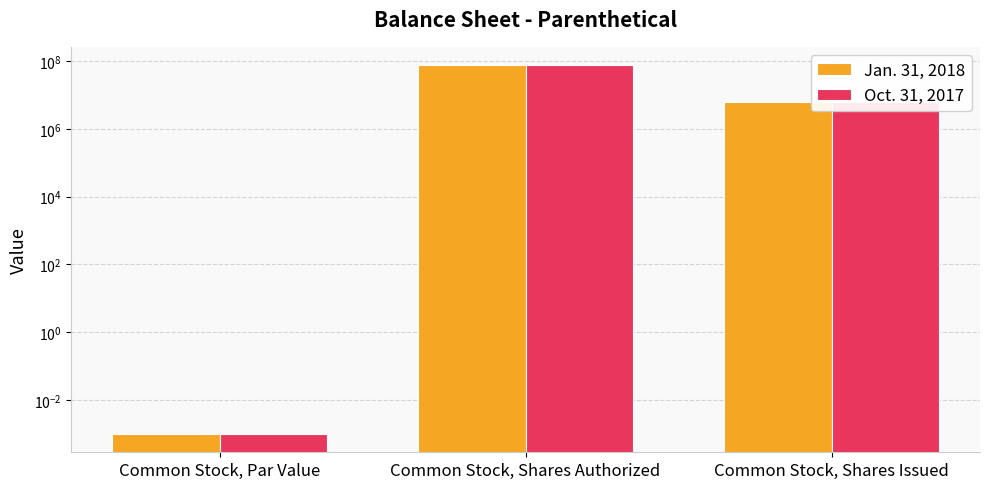

Reading left to right, what are all the values shown in this chart?

Jan. 31, 2018: 0.0	75000000.0	6240000.0
Oct. 31, 2017: 0.0	75000000.0	6240000.0